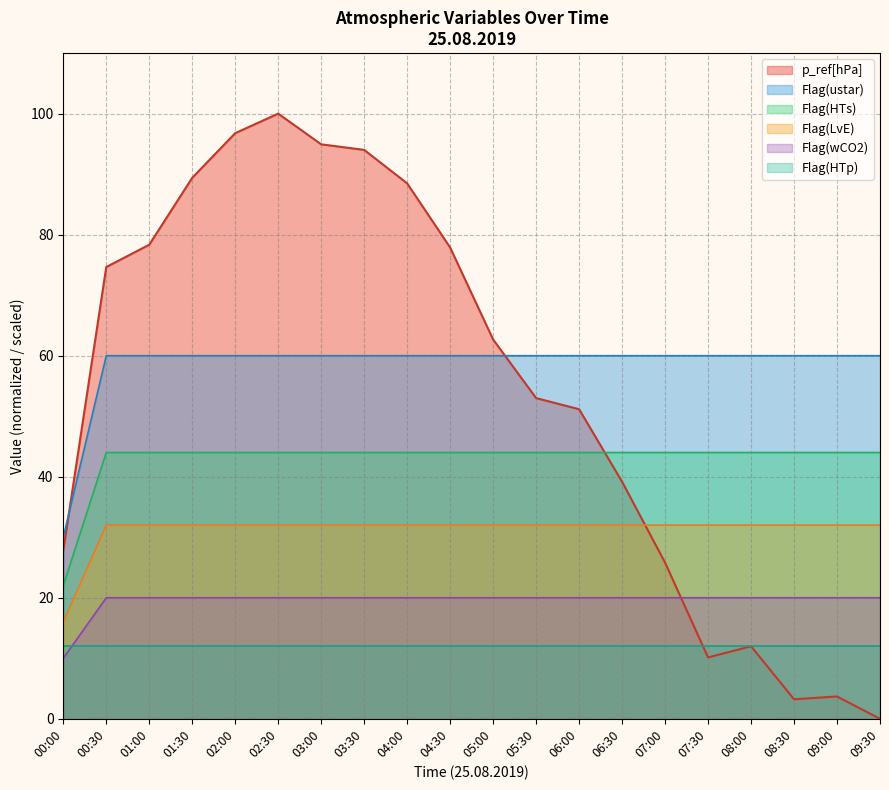

At how many categories does at least one series exceed 45?

19